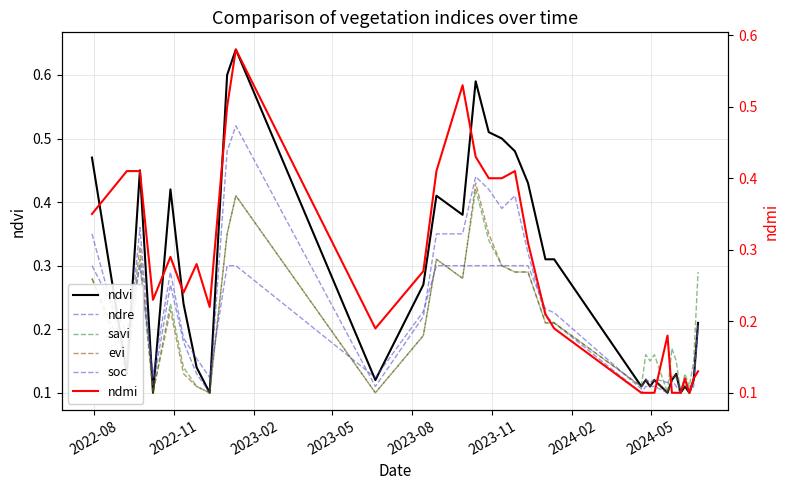

Reading left to right, extract all data points from this chart.

ndvi: 0.5	0.1	0.5	0.1	0.4	0.2	0.1	0.1	0.6	0.6	0.1	0.3	0.4	0.4	0.6	0.5	0.5	0.5	0.4	0.3	0.3	0.1	0.1	0.1	0.1	0.1	0.1	0.1	0.1	0.1	0.1	0.1	0.2
ndre: 0.3	0.1	0.4	0.1	0.3	0.2	0.1	0.1	0.5	0.5	0.1	0.2	0.3	0.3	0.4	0.4	0.4	0.4	0.3	0.2	0.2	0.1	0.1	0.1	0.1	0.1	0.1	0.1	0.1	0.1	0.1	0.1	0.2
savi: 0.3	0.1	0.3	0.1	0.2	0.1	0.1	0.1	0.3	0.4	0.1	0.2	0.3	0.3	0.4	0.3	0.3	0.3	0.3	0.2	0.2	0.1	0.2	0.1	0.2	0.1	0.2	0.1	0.1	0.1	0.1	0.1	0.3
evi: 0.3	0.1	0.3	0.1	0.2	0.1	0.1	0.1	0.3	0.4	0.1	0.2	0.3	0.3	0.4	0.3	0.3	0.3	0.3	0.2	0.2	0.1	0.1	0.1	0.1	0.1	0.1	0.1	0.1	0.1	0.1	0.1	0.2
soc: 0.3	0.2	0.3	0.1	0.3	0.2	0.2	0.1	0.3	0.3	0.1	0.2	0.3	0.3	0.3	0.3	0.3	0.3	0.3	0.2	0.2	0.1	0.1	0.1	0.1	0.1	0.1	0.1	0.1	0.1	0.1	0.1	0.2
ndmi: 0.3	0.4	0.4	0.2	0.3	0.2	0.3	0.2	0.5	0.6	0.2	0.3	0.4	0.5	0.4	0.4	0.4	0.4	0.3	0.2	0.2	0.1	0.1	0.1	0.1	0.2	0.1	0.1	0.1	0.1	0.1	0.1	0.1